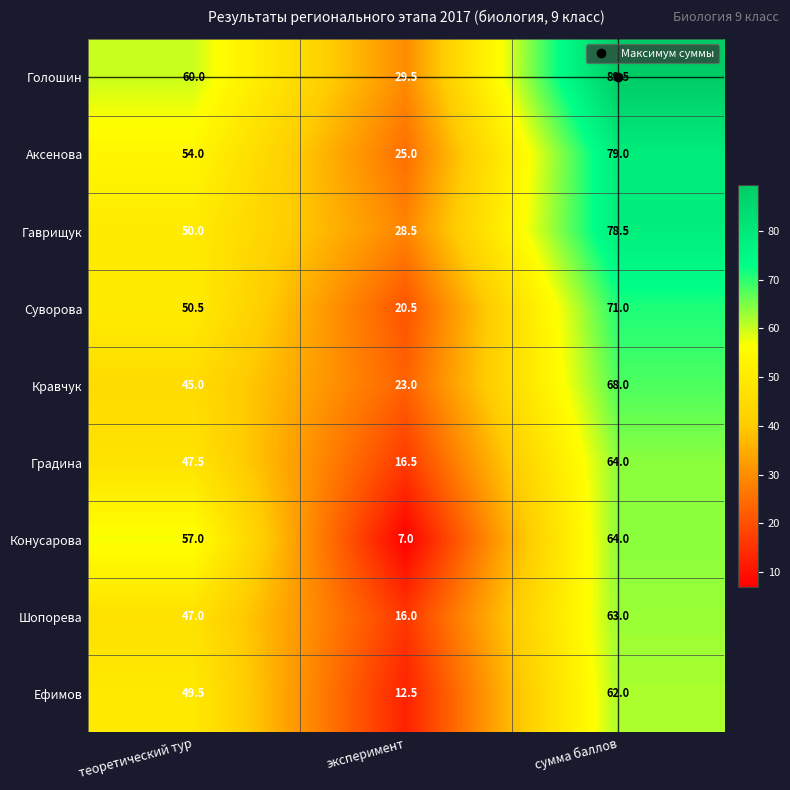

List the labels in order of Градина value, largest first.

сумма баллов, теоретический тур, эксперимент